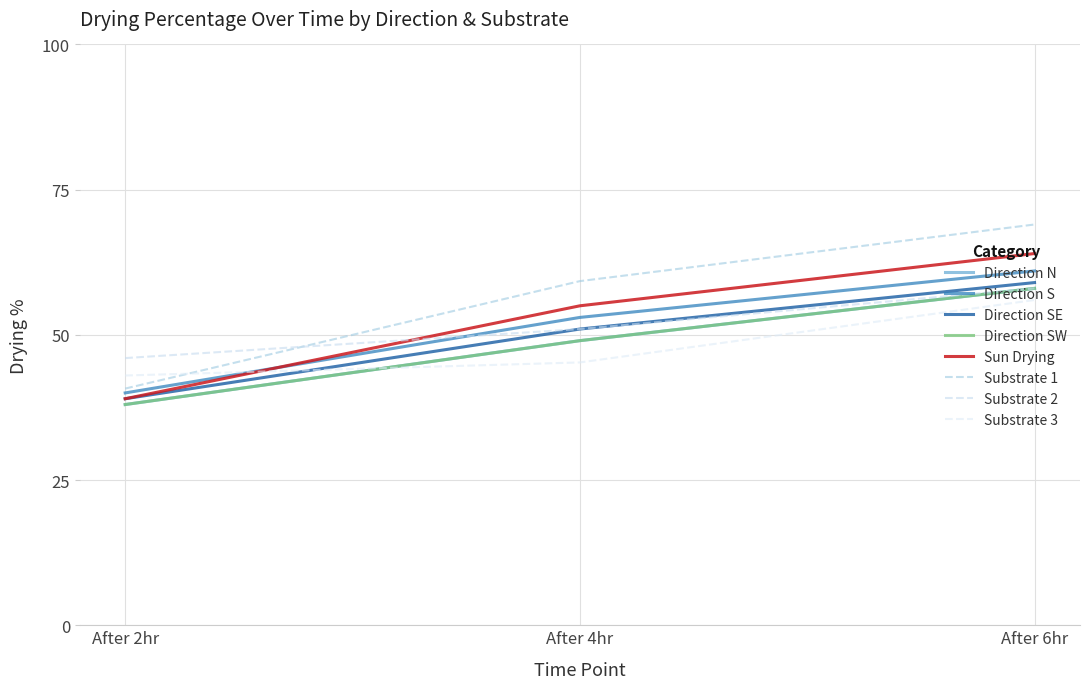

Does the chart have visible grid lines?

Yes